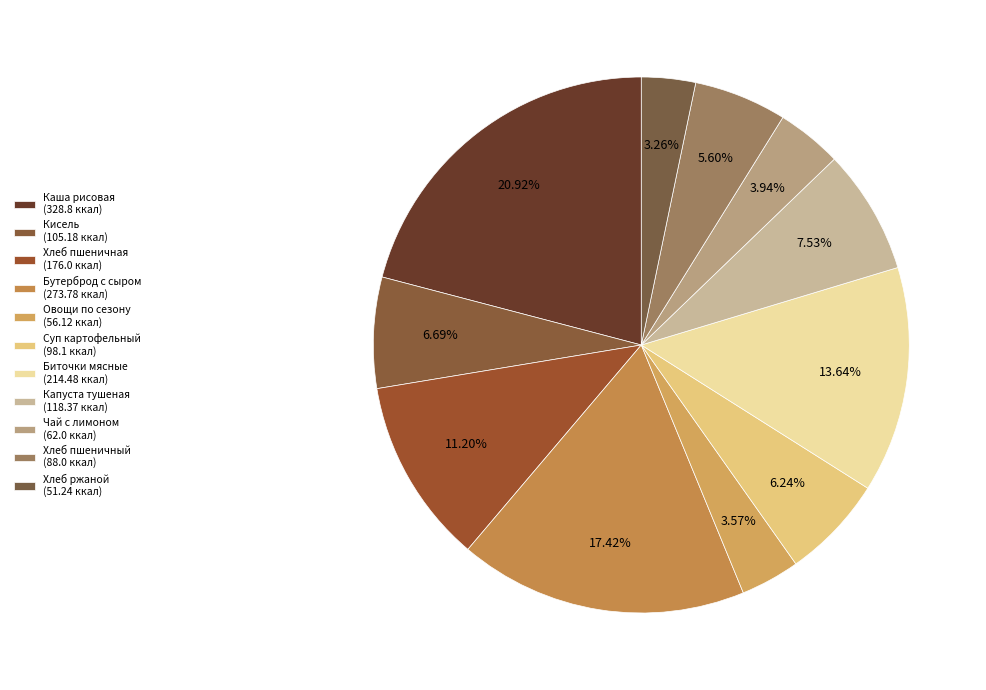

Count the number of slices in the pie.

11